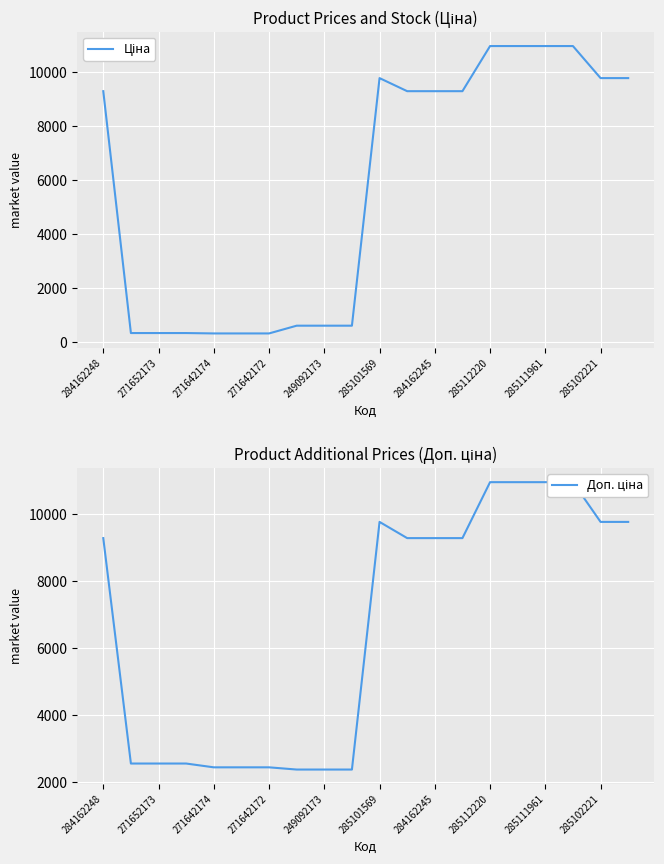

At which label does Доп. ціна first exceed 9290?

284162248